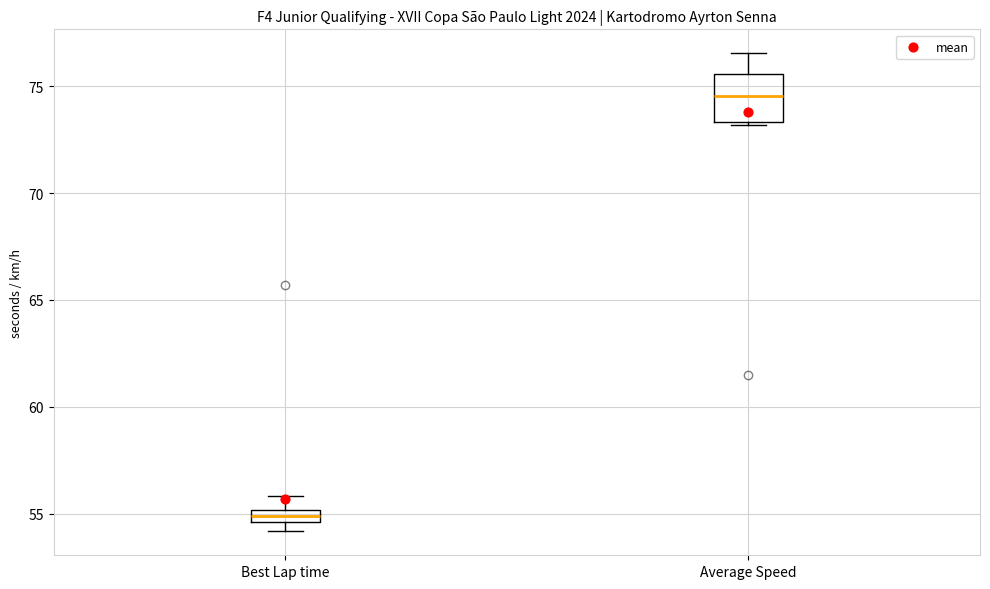

Which box has the highest median line?

Average Speed